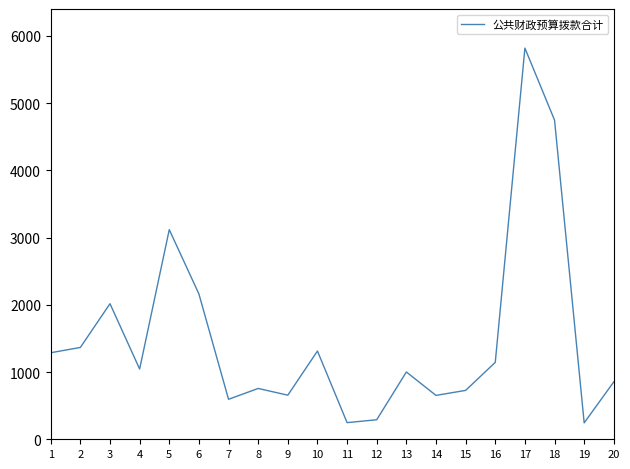

The value at 10 is 894.0. True or false?

False